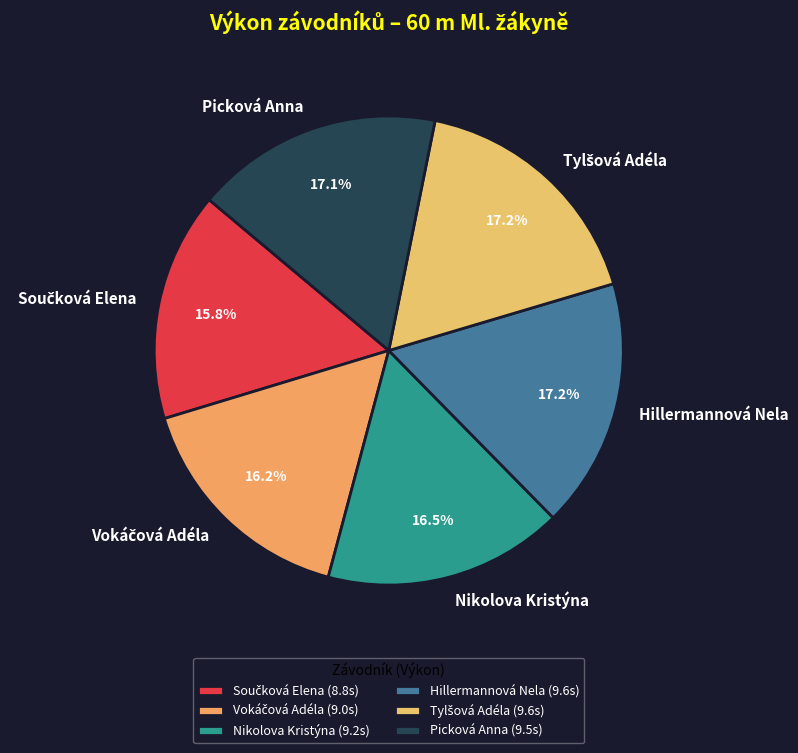

Combined, do Nikolova Kristýna and Picková Anna account for over 50%?

No